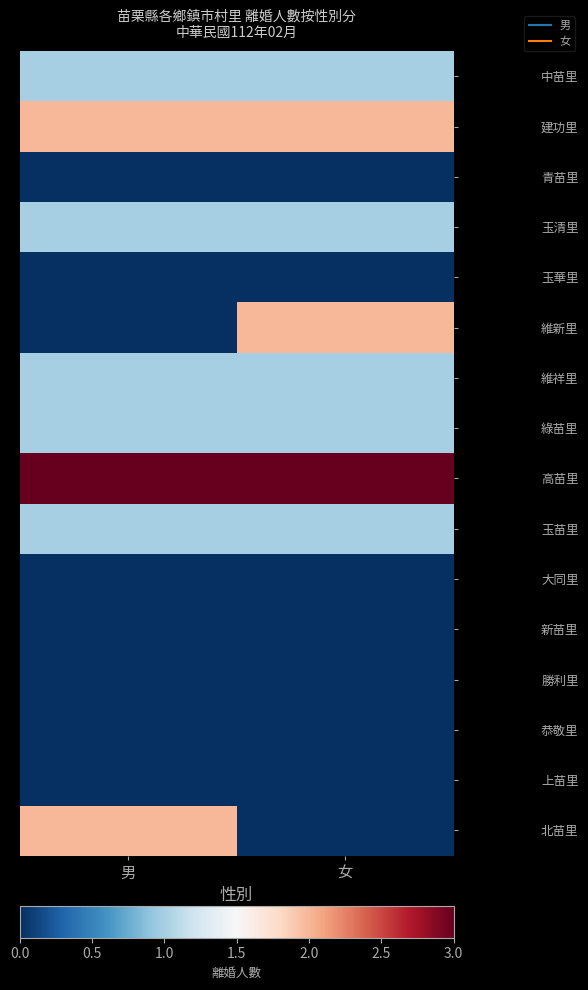

Between 男 and 女, which is larger?

男